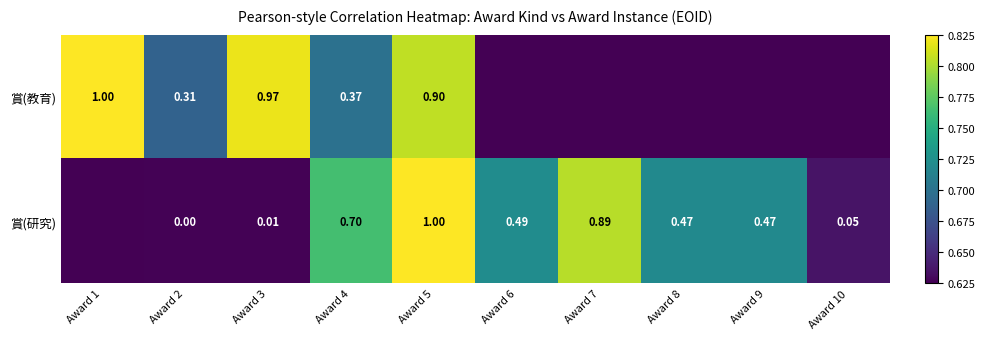

Is the value of 賞(教育) at Award 1 greater than the value of 賞(研究) at Award 10?

Yes